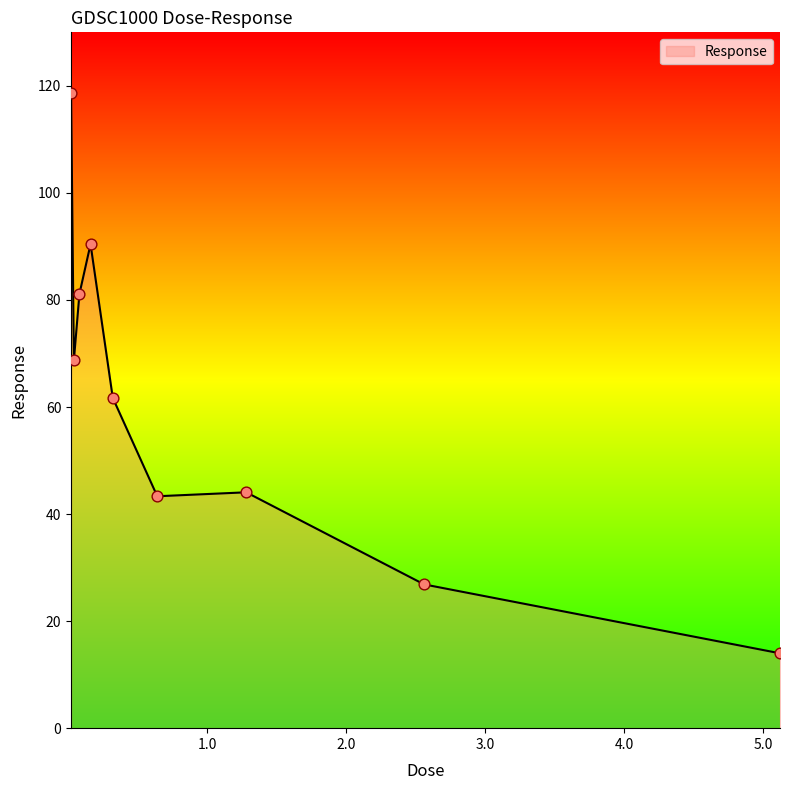

What is the smallest value displayed?

14.0